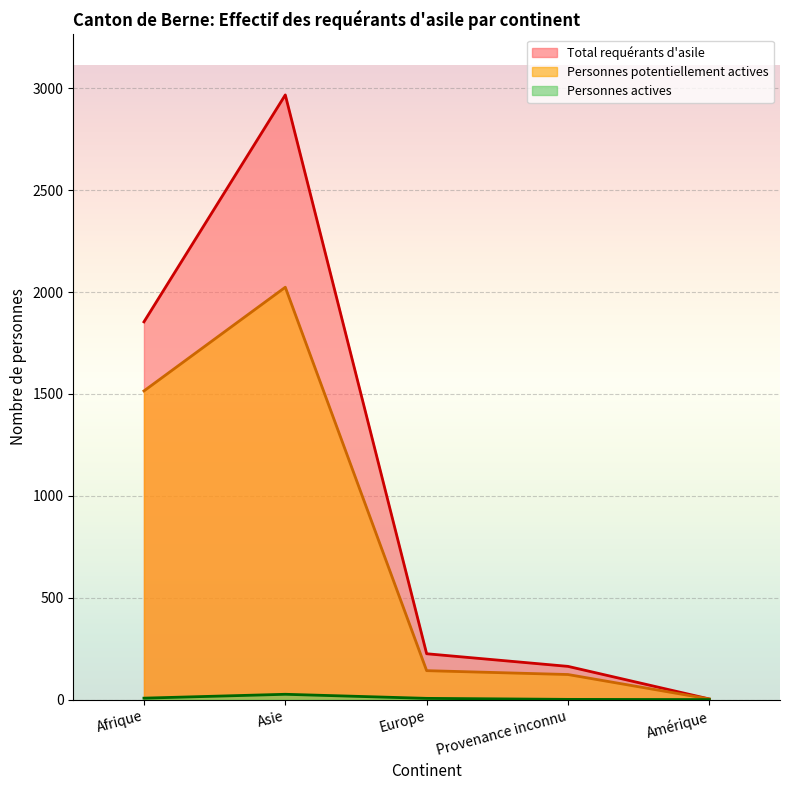

What is the difference between the maximum and minimum values in the Personnes potentiellement actives series?

2021